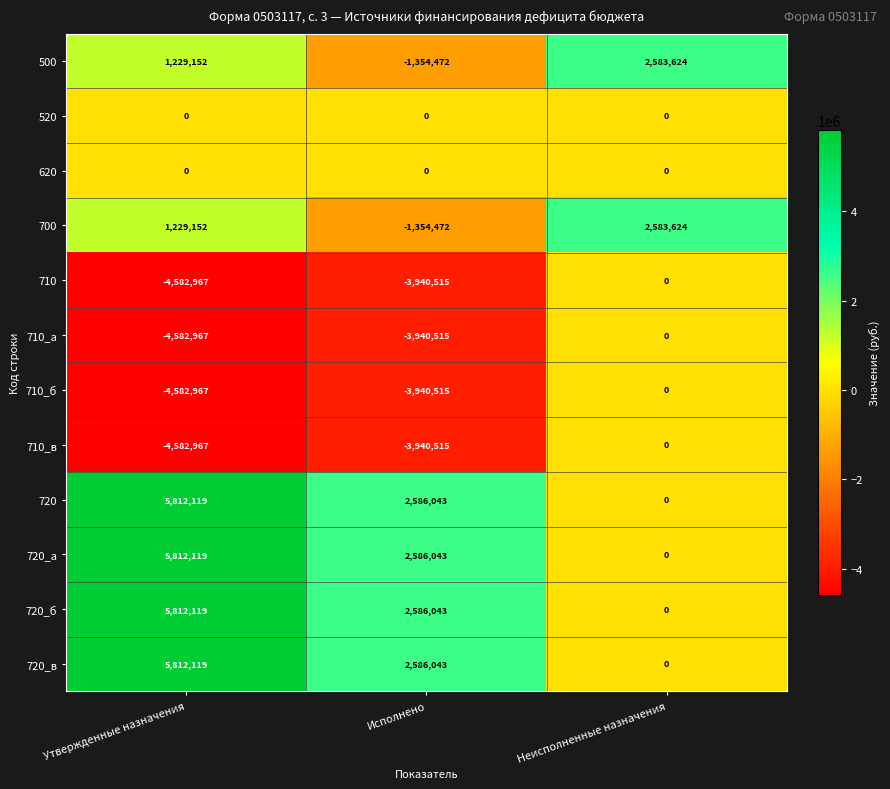

True or false: 720_а has a value of 5812119 at Утвержденные назначения.

True